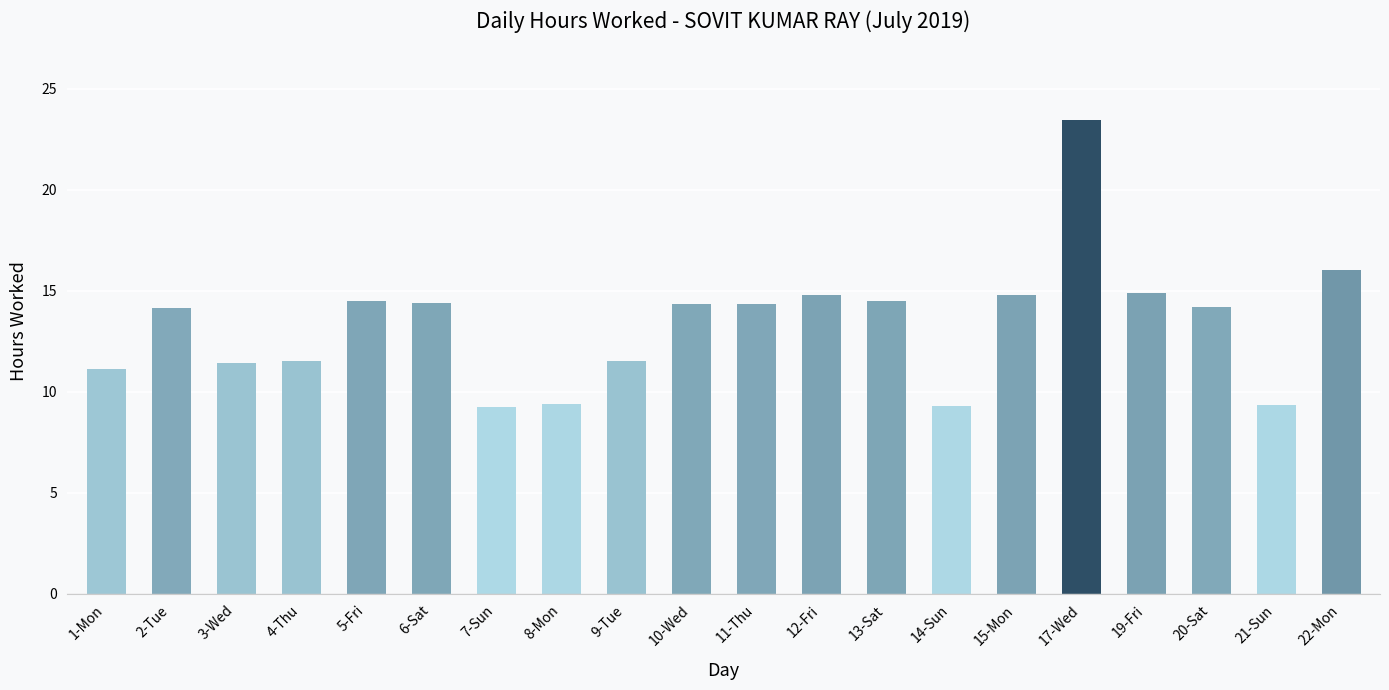

Which has a higher value, 3-Wed or 21-Sun?

3-Wed